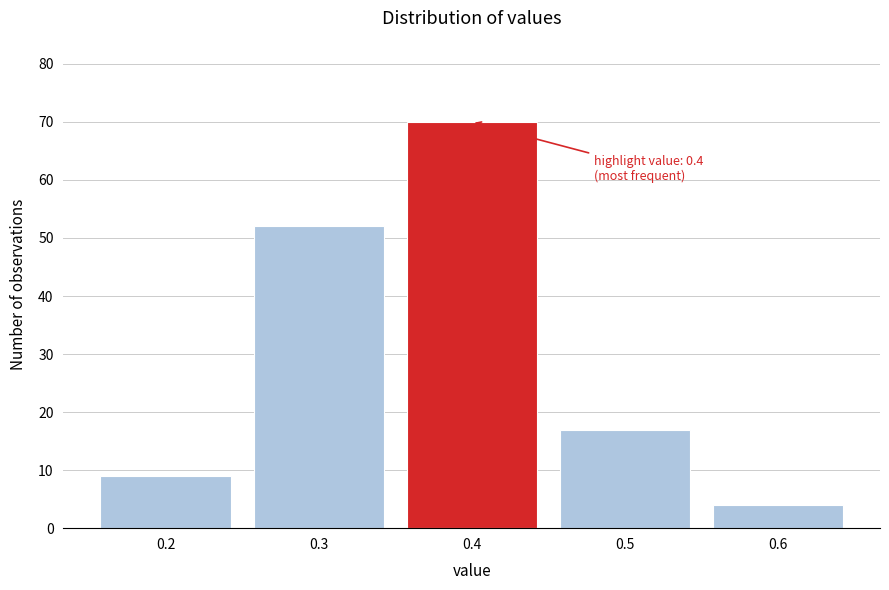

Which range on the x-axis has the tallest bar?

0.35 to 0.45